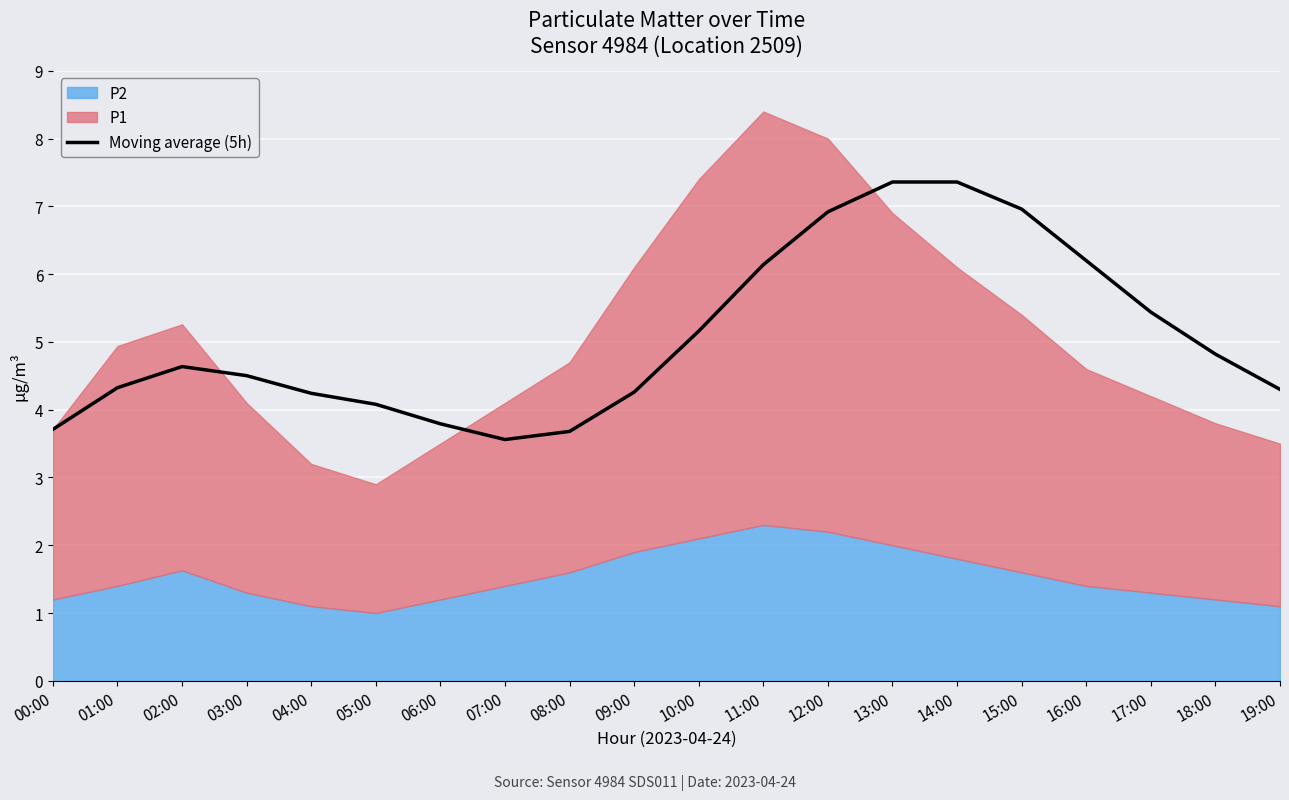

What is the difference between the maximum and minimum values?

3.8